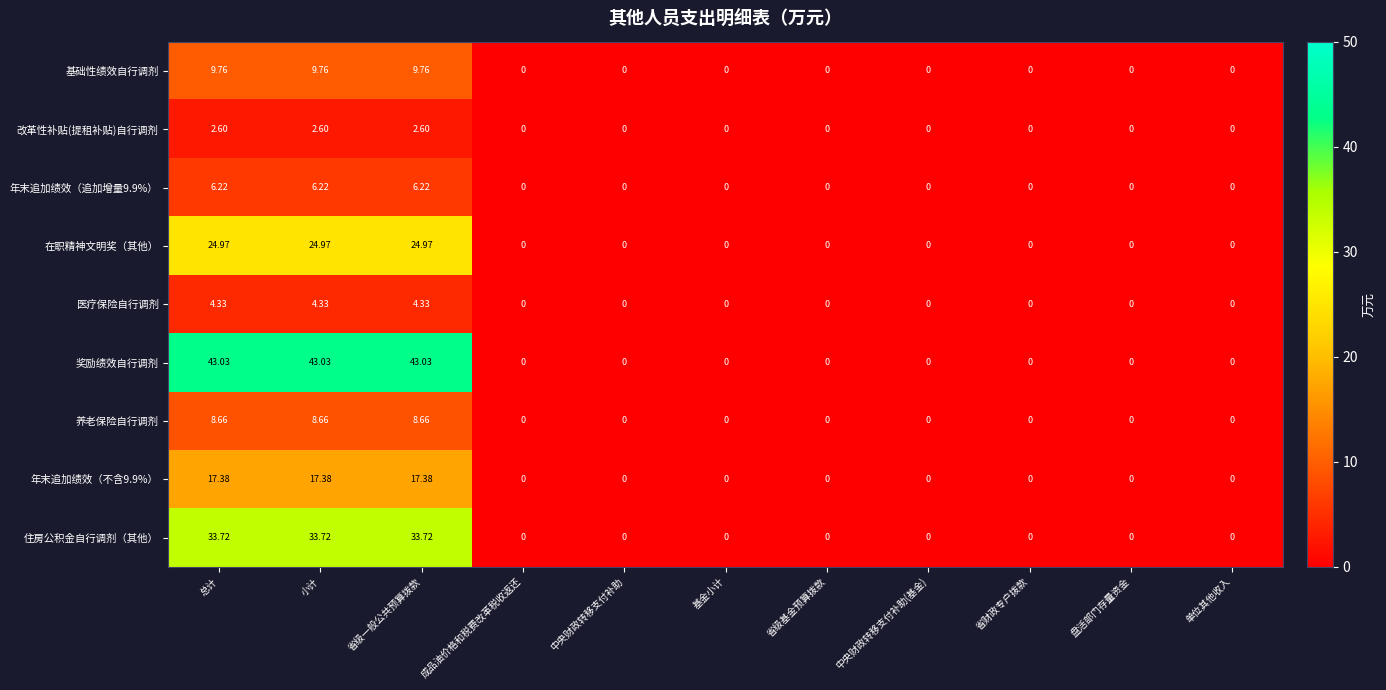

Which series has the widest spread of values?

奖励绩效自行调剂